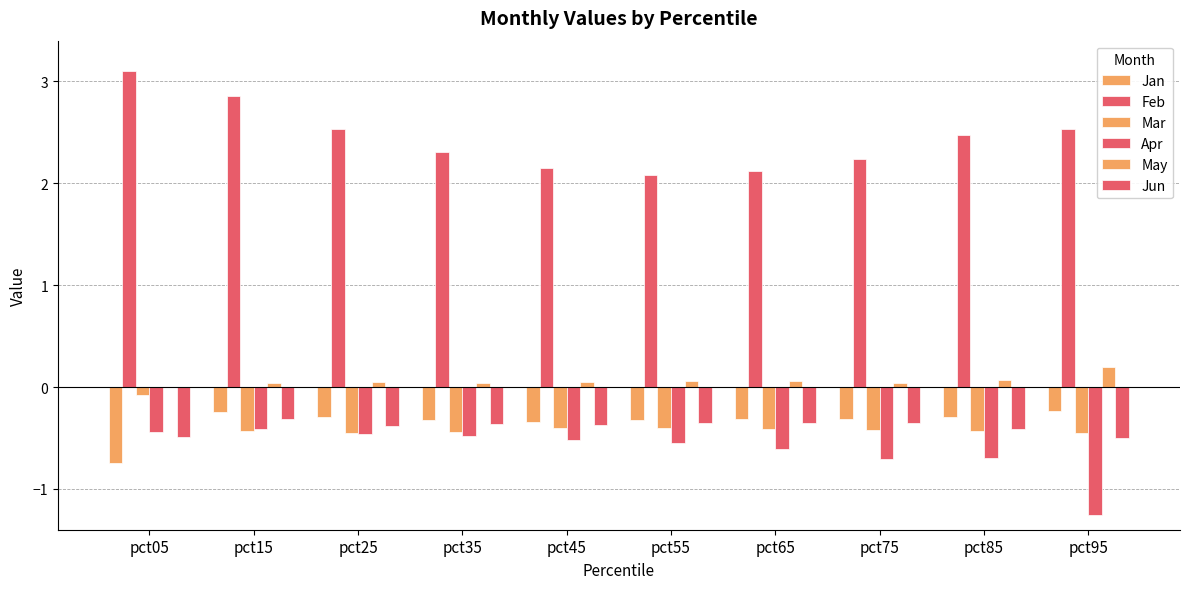

Are the bars horizontal?

No